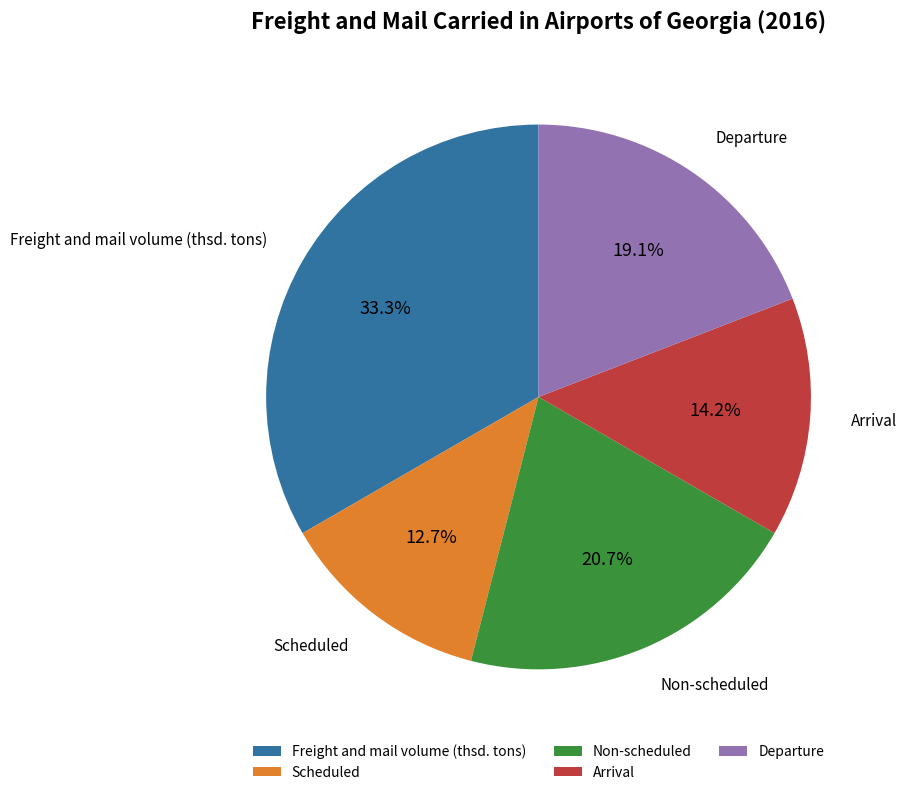

Rank the categories by value from highest to lowest.

Freight and mail volume (thsd. tons), Non-scheduled, Departure, Arrival, Scheduled